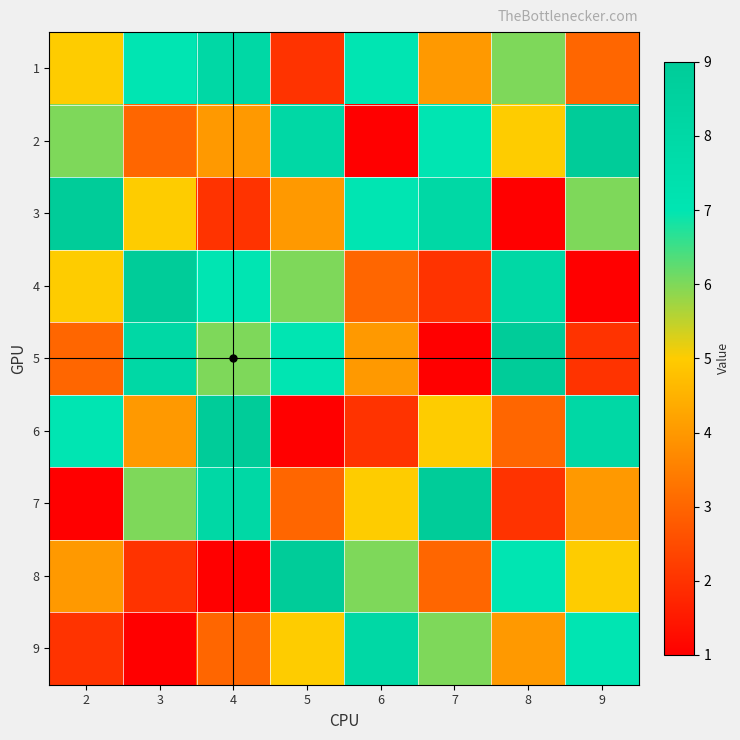

Count the number of data series in this chart.

9